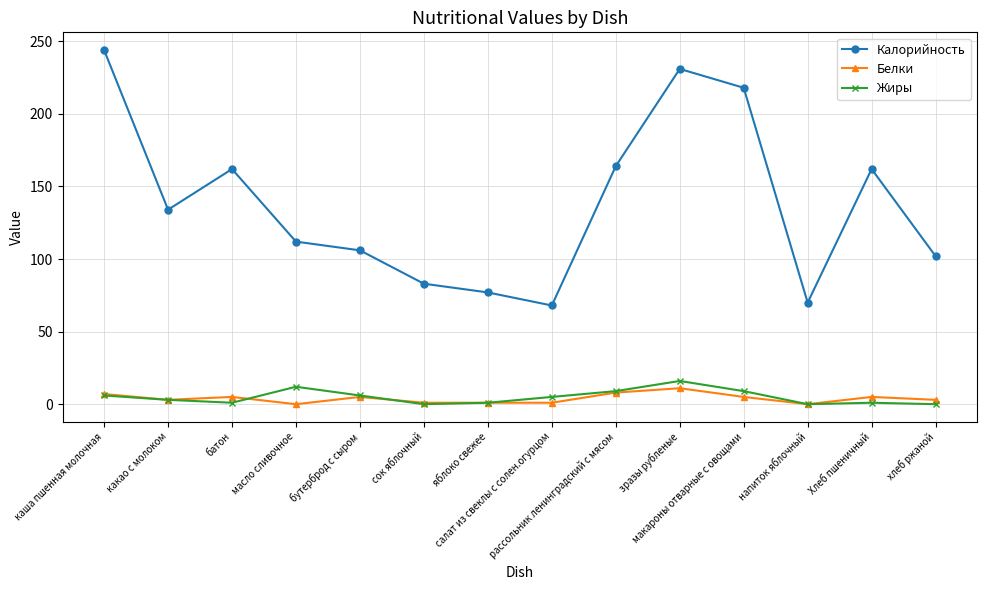

Does the chart have visible grid lines?

Yes